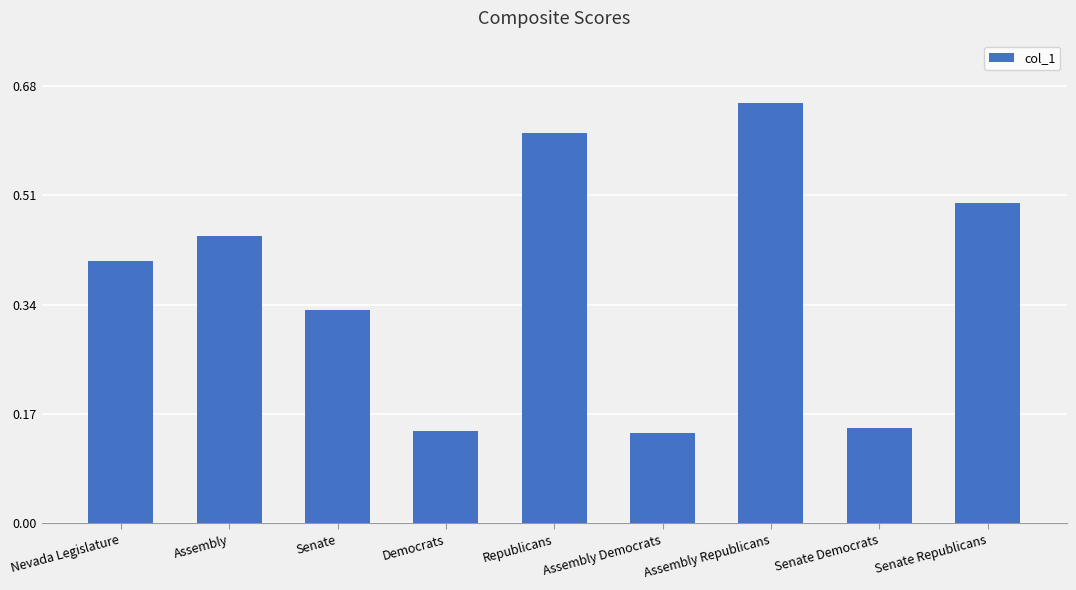

Between Senate and Democrats, which is larger?

Senate